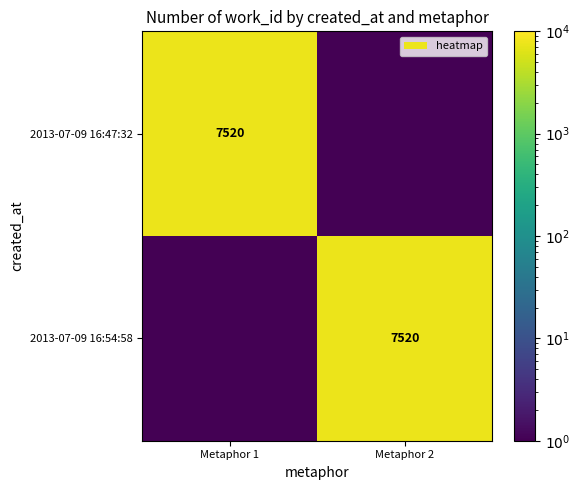

Is it true that 2013-07-09 16:54:58 equals 7520.0 at Metaphor 2?

True